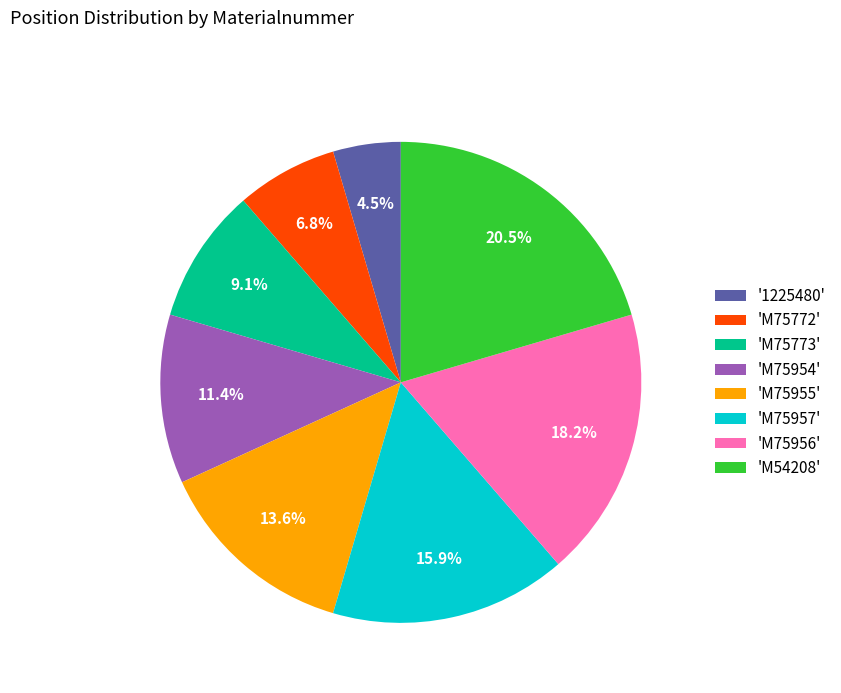

What portion of the pie excludes 'M54208'?

79.5%